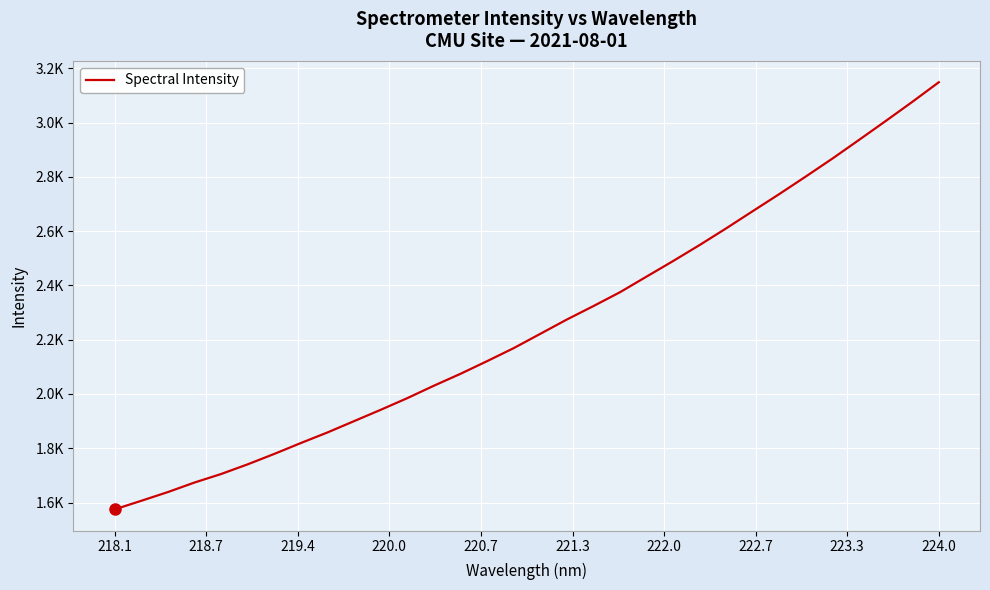

At which category does the chart reach its minimum across all series?

218.1